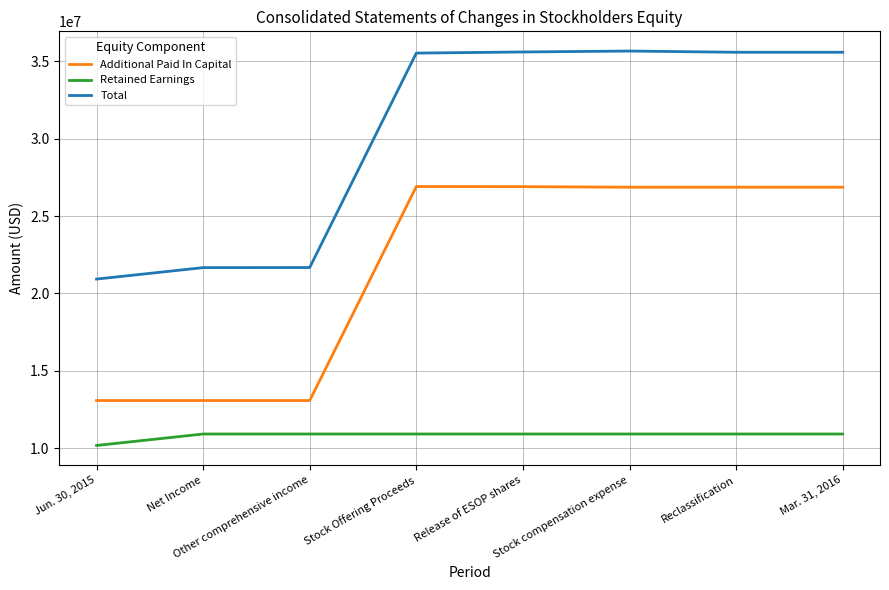

What are all the series names shown in the legend?

Additional Paid In Capital, Retained Earnings, Total